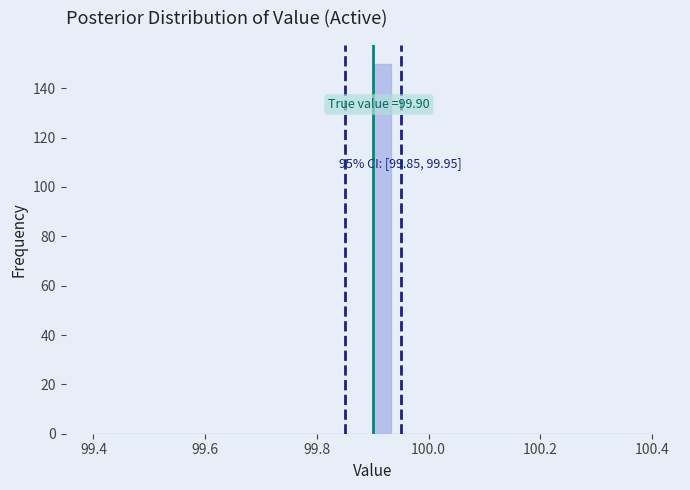

Read against the x-axis, roughly where is the centre of the tallest bar?

99.92